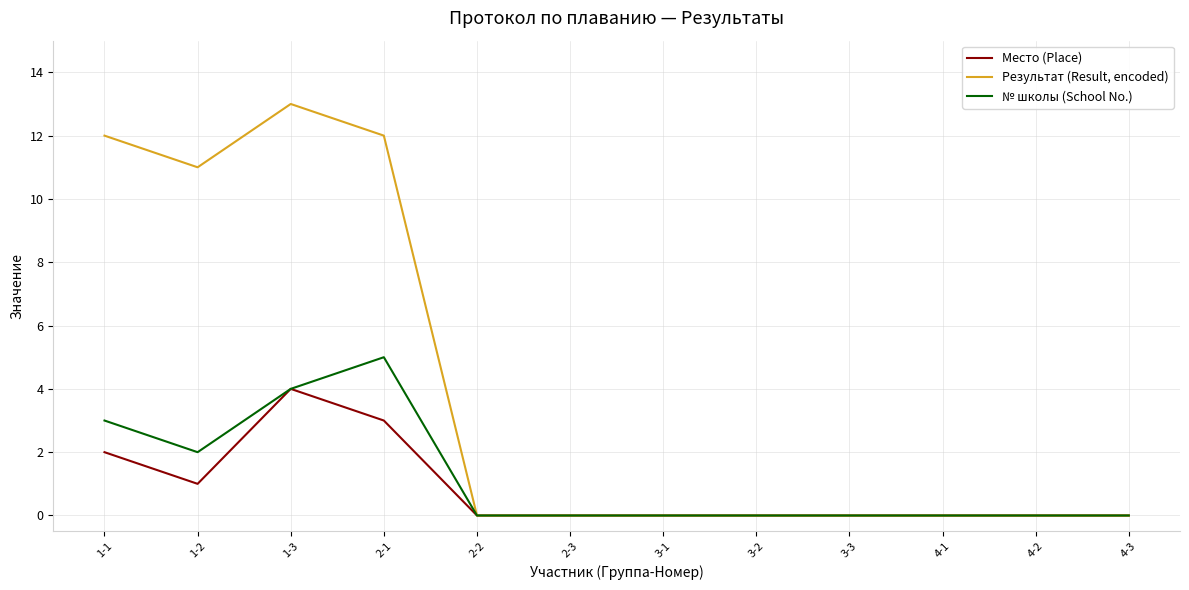

What are all the series names shown in the legend?

Место (Place), Результат (Result, encoded), № школы (School No.)